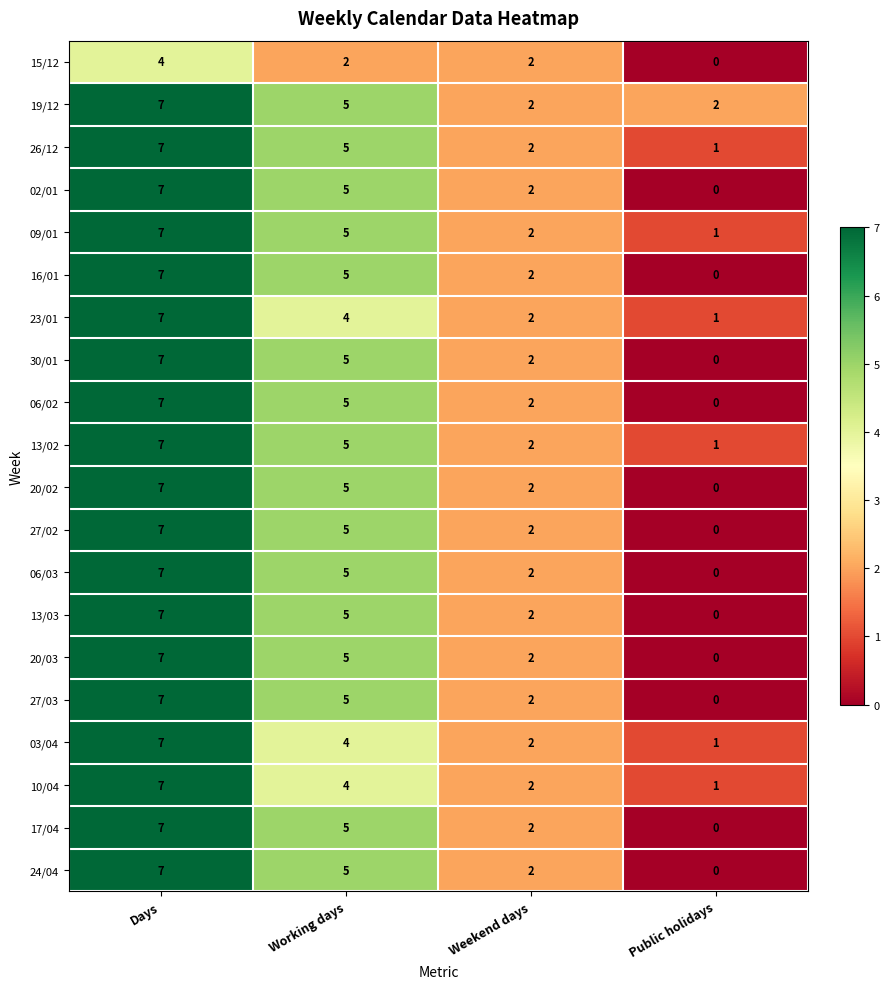

Which series has the largest total across all categories?

19/12